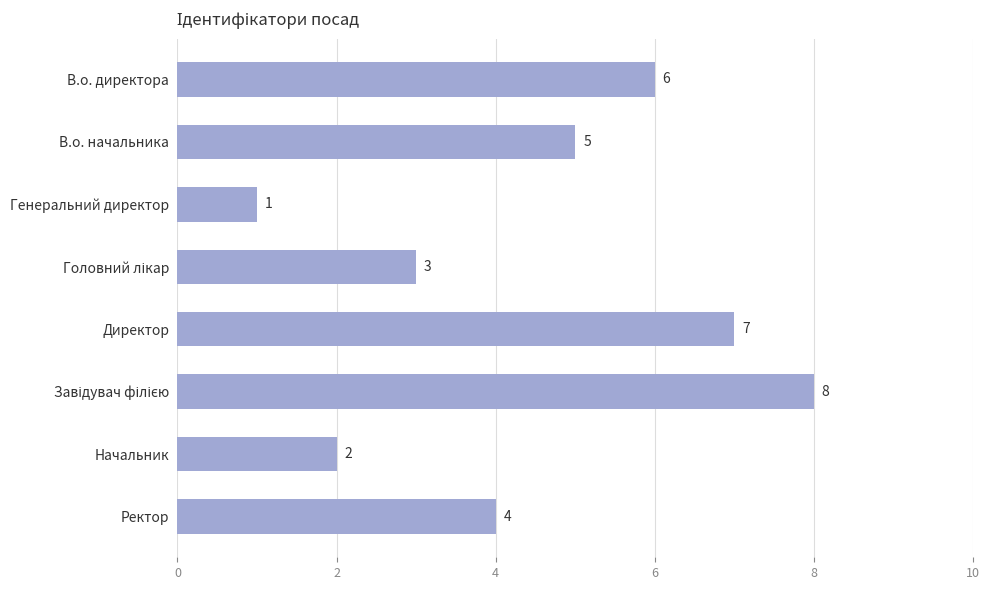

What is the value of the 8th bar from the top?

4